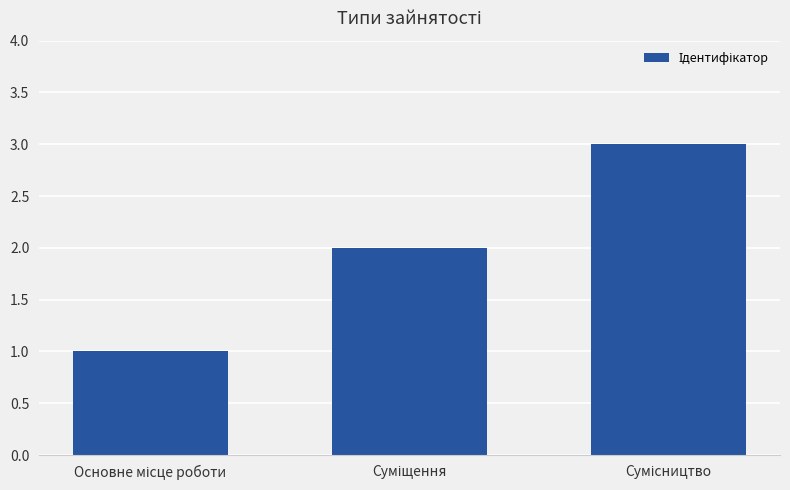

What is the maximum value shown in the chart?

3